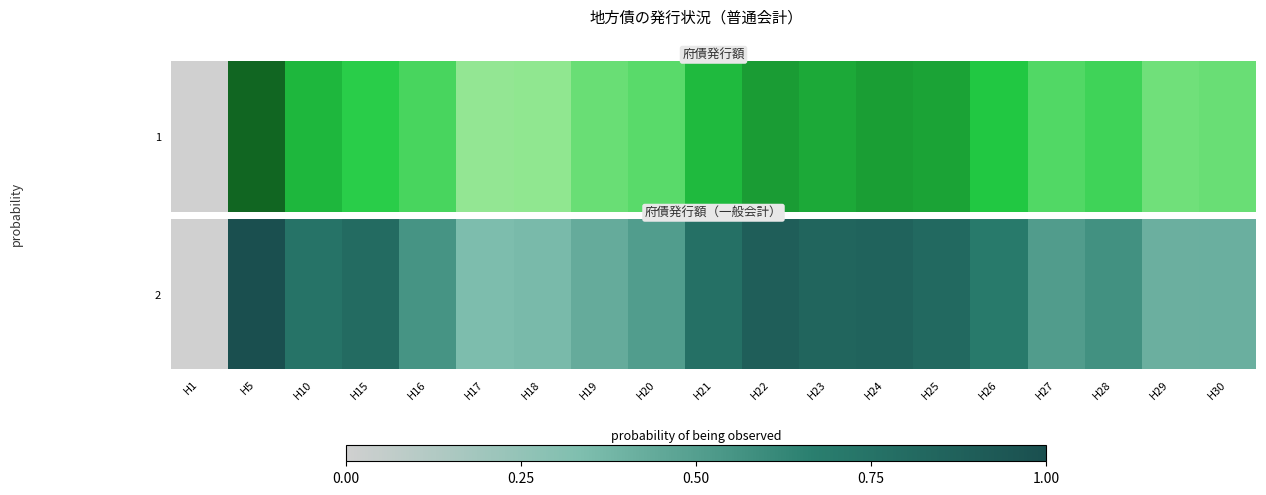

Reading right to left, transcribe all the data shown in this chart.

0.4	0.4	0.6	0.5	0.7	0.8	0.9	0.8	0.9	0.8	0.5	0.4	0.4	0.3	0.6	0.8	0.7	1.0	0.0